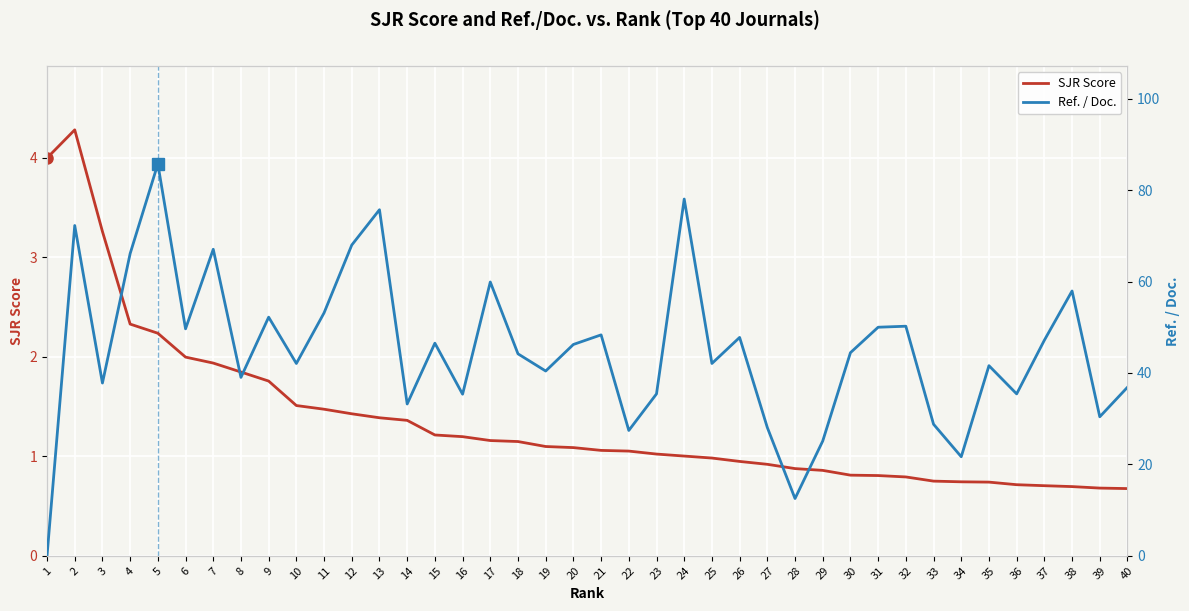

Which series has the largest total across all categories?

Ref. / Doc.